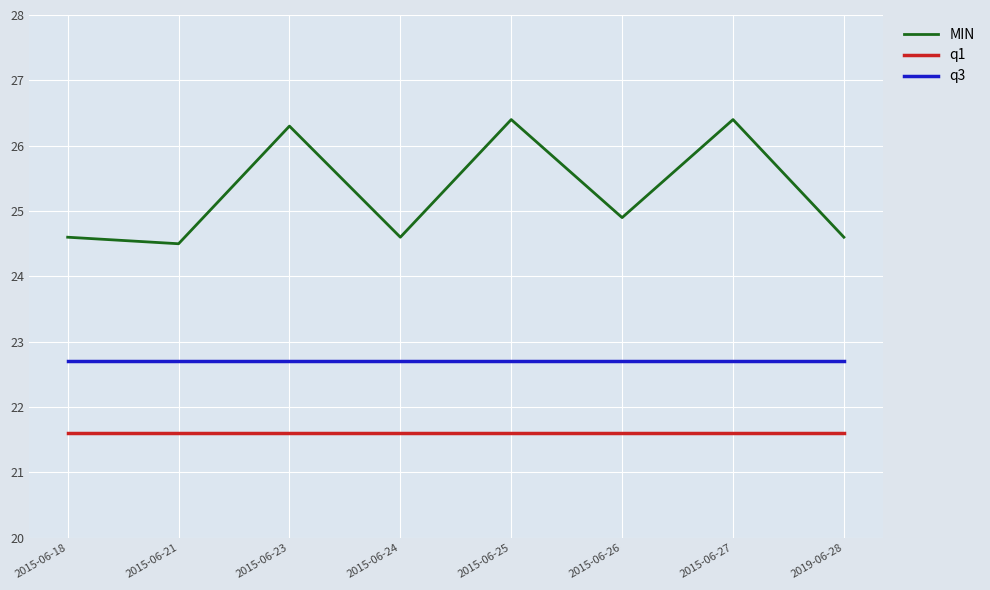

What is the spread (max minus min) of values at 2019-06-28?

3.0